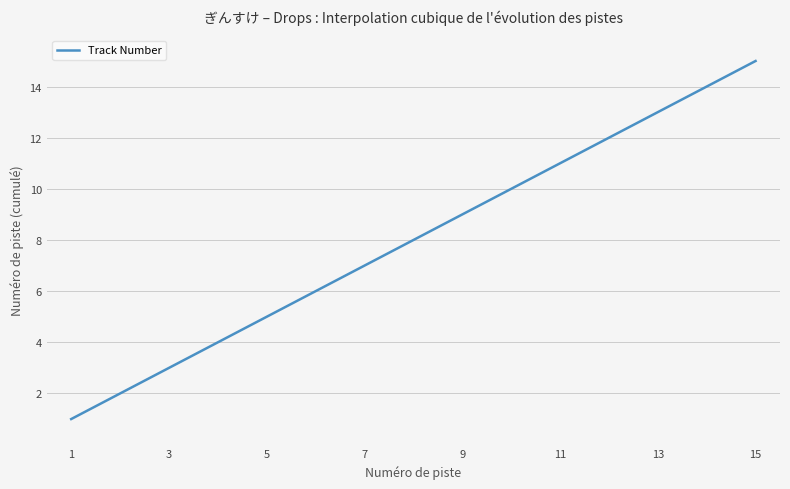

What is the minimum value shown in the chart?

1.0